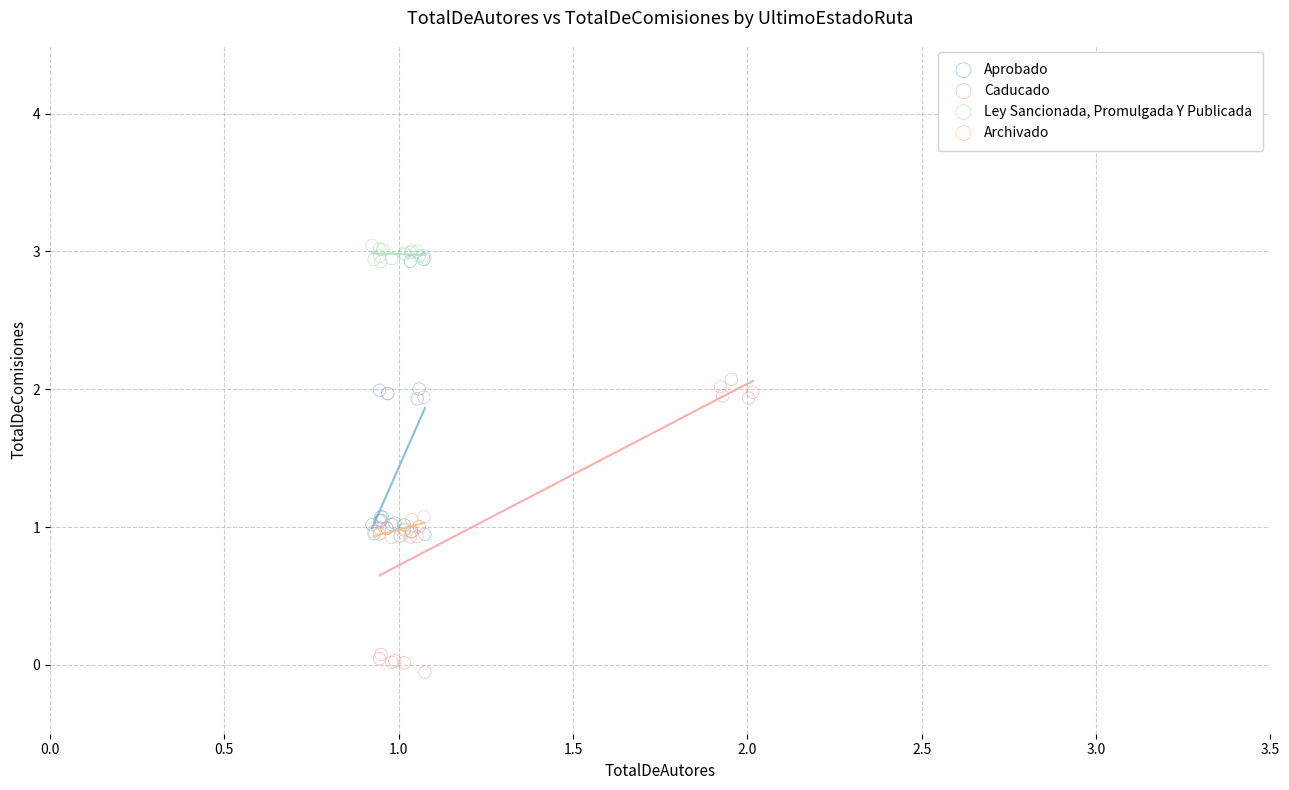

Which series reaches the minimum Y coordinate?

Caducado